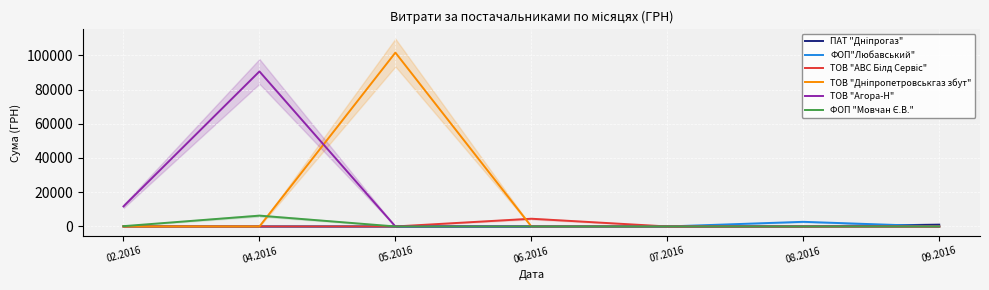

What is the maximum value shown in the chart?

101565.0